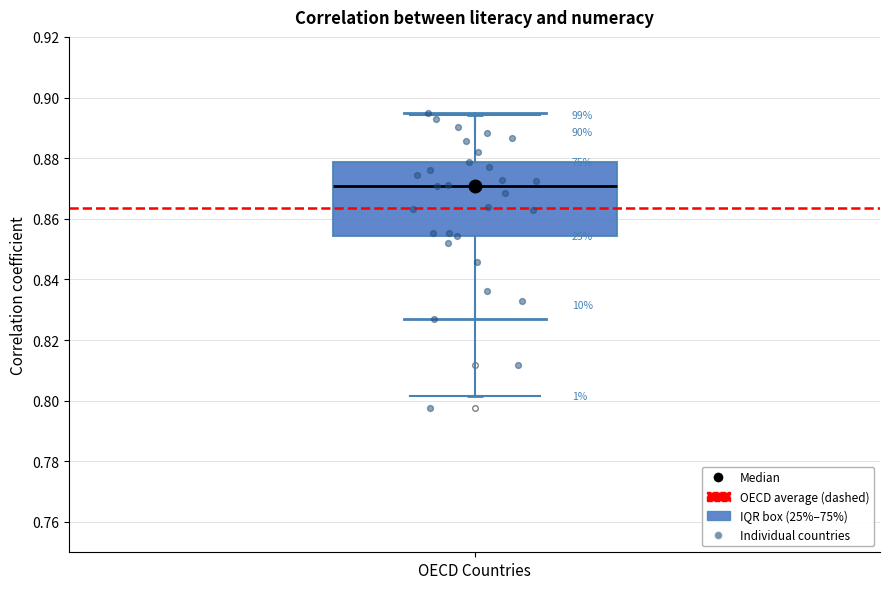

Where is the upper edge of the box for OECD Countries on the y-axis? The values are not printed on the chart, so give them approximately, as read against the axis.

0.878